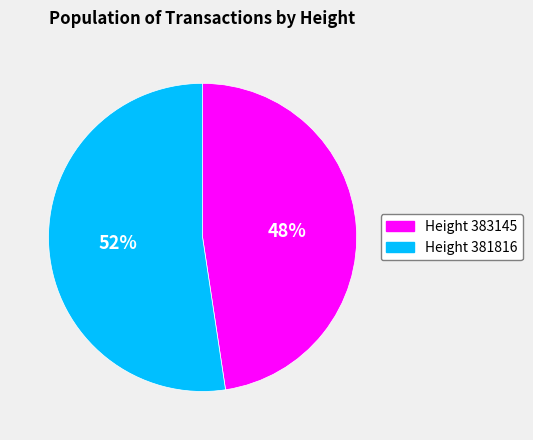

Between Height 383145 and Height 381816, which is larger?

Height 381816